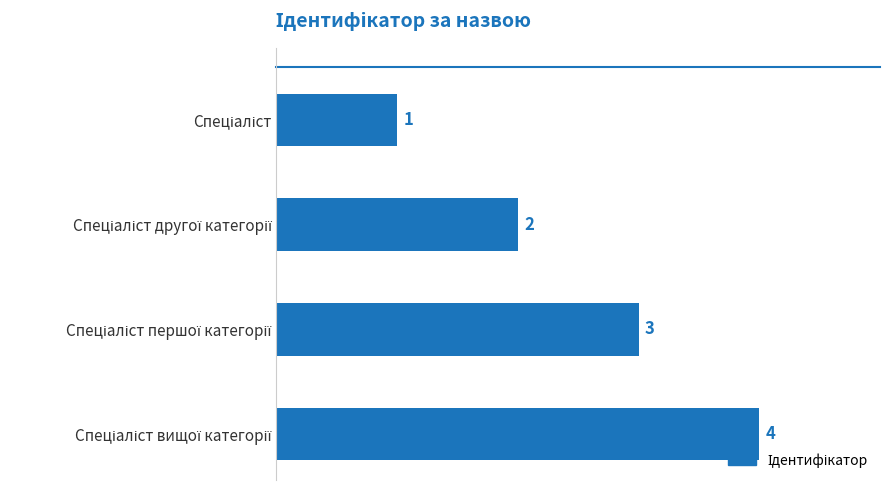

How many data points does each series have?

4